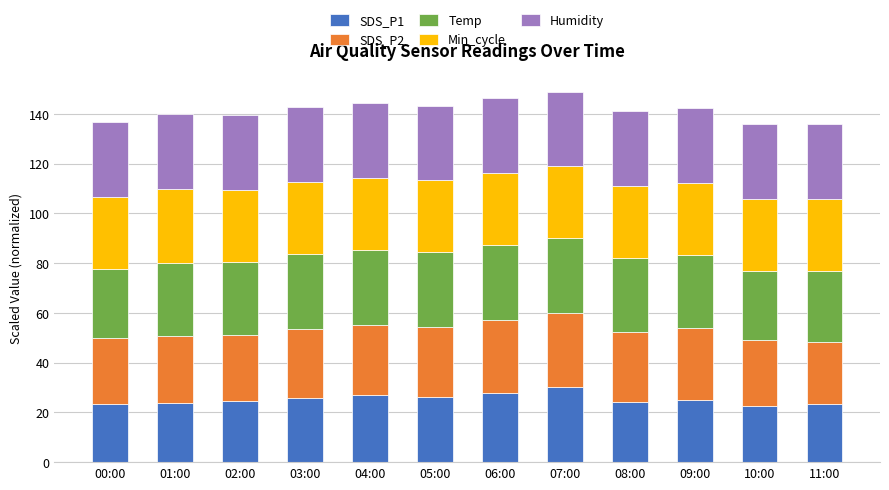

What is the difference between the maximum and minimum values in the SDS_P1 series?

7.3